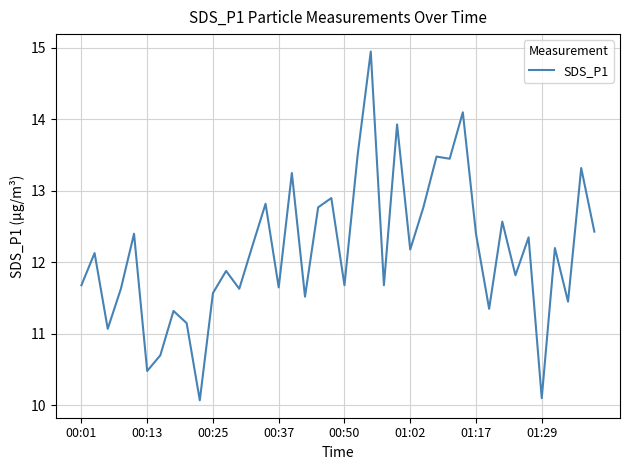

What is the difference between the maximum and minimum values?

4.9